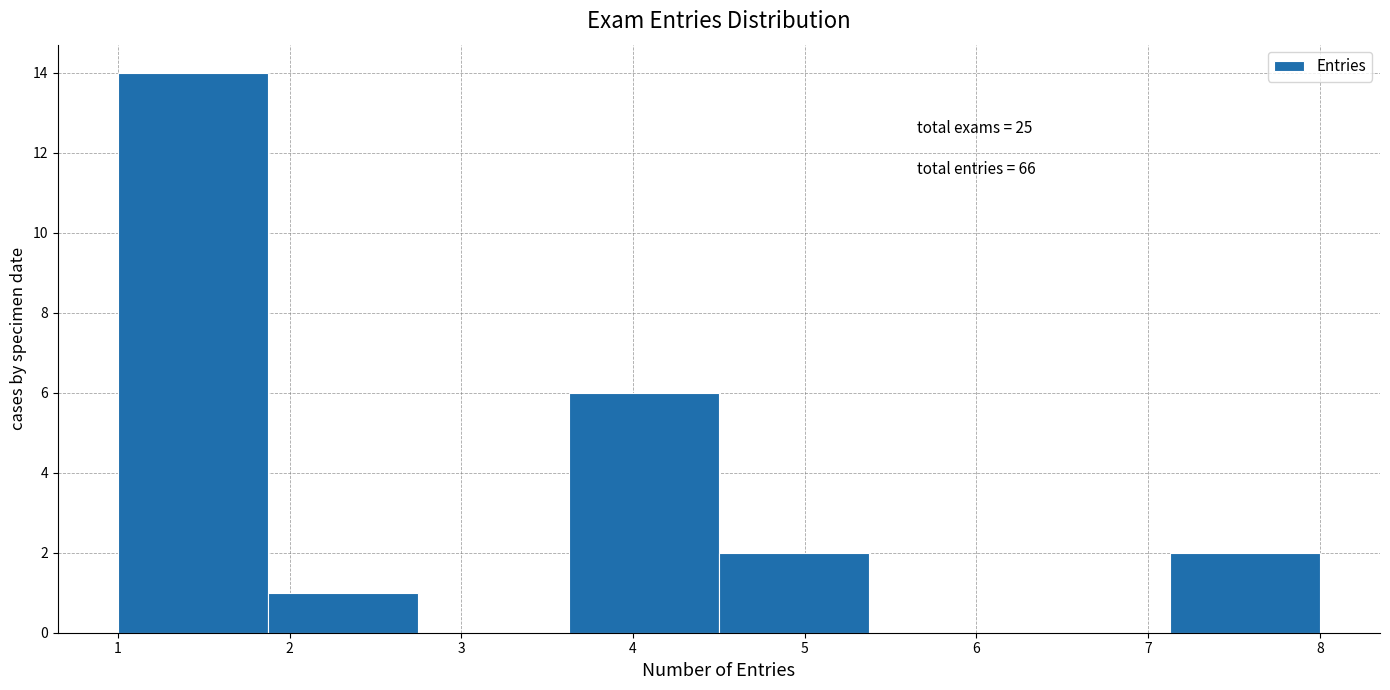

Which range on the x-axis has the tallest bar?

1.0 to 1.9